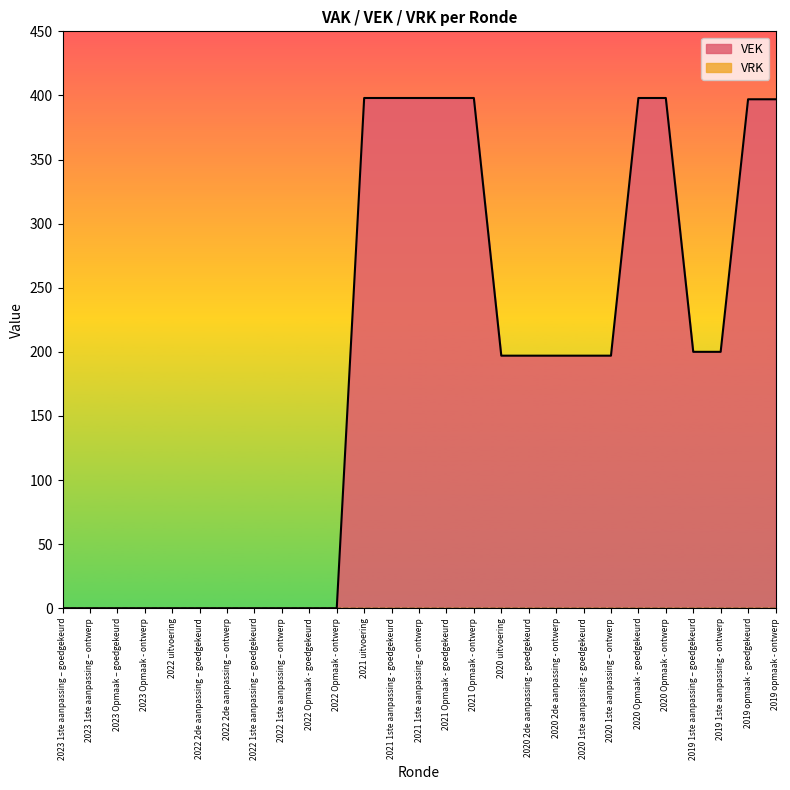

Count the number of values greater than 197.

11